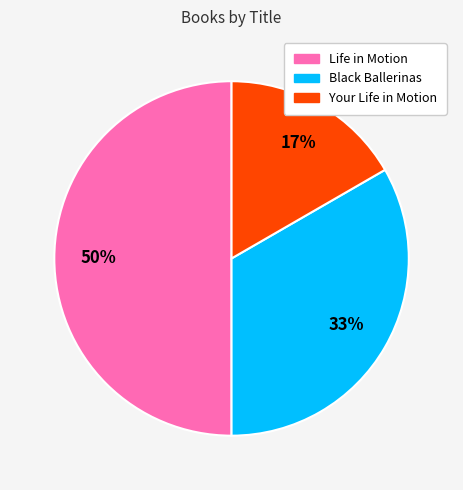

The Black Ballerinas slice represents 42% of the pie. True or false?

False